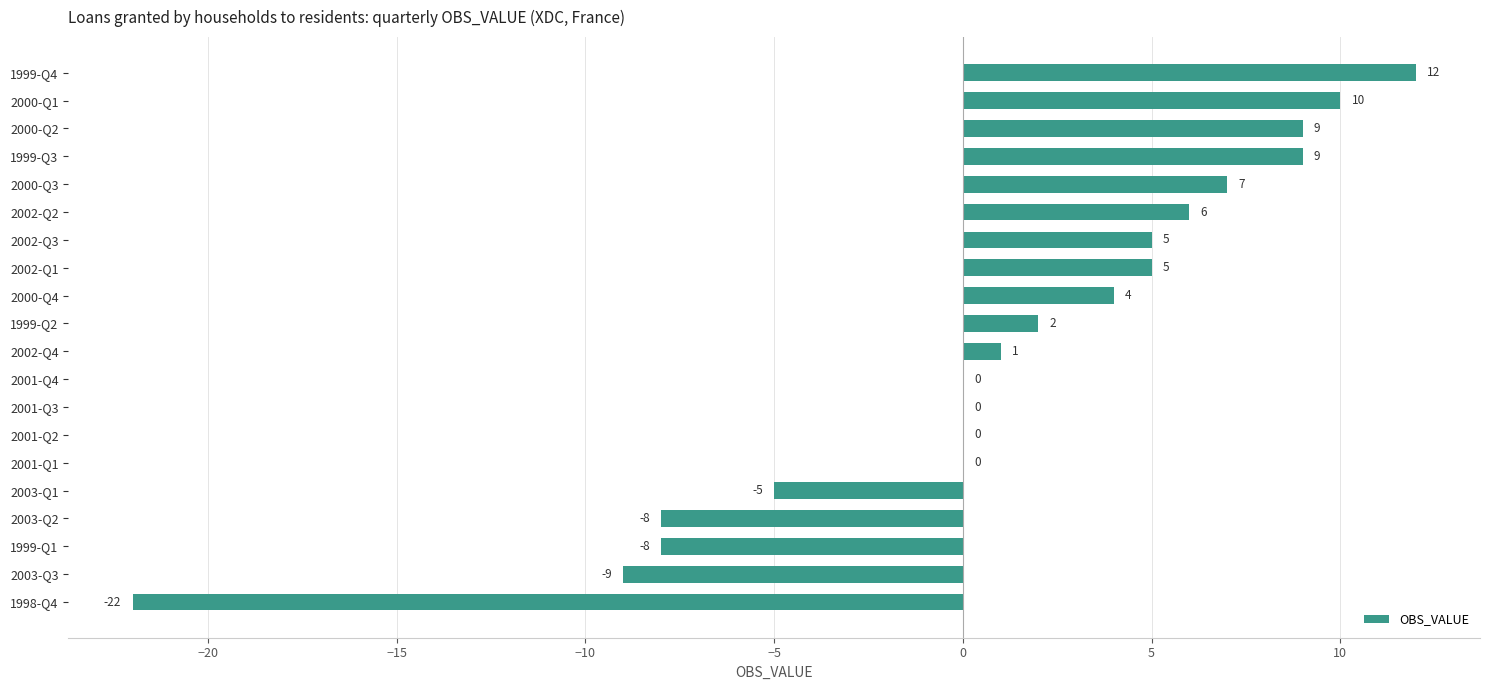

What is the sum of all values?

18